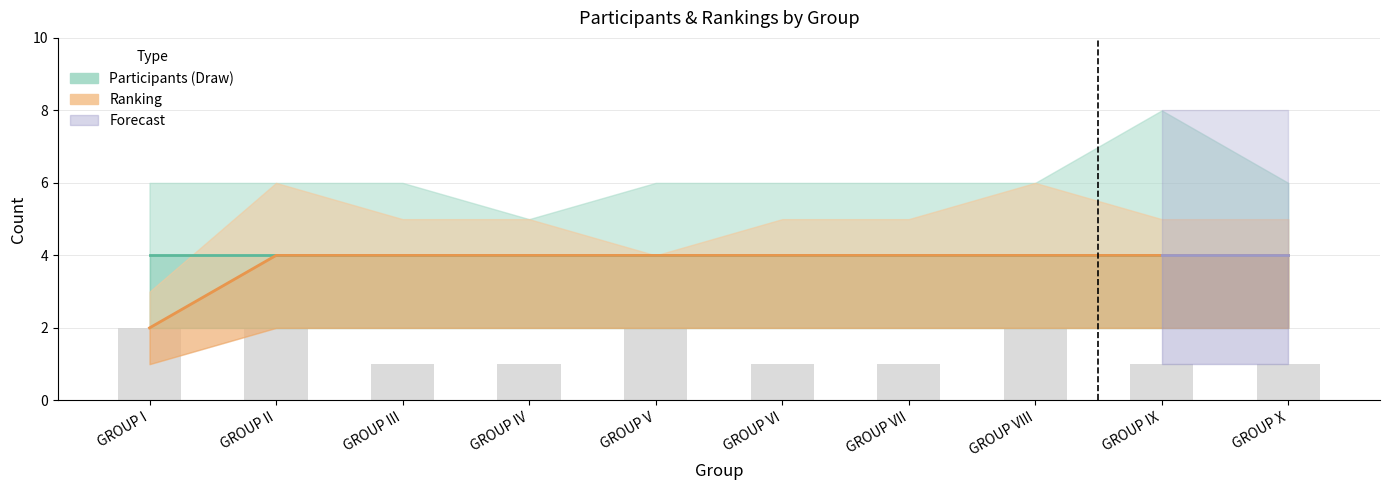

Reading right to left, list all the values displayed in this chart.

4	4	4	4	4	4	4	4	4	2